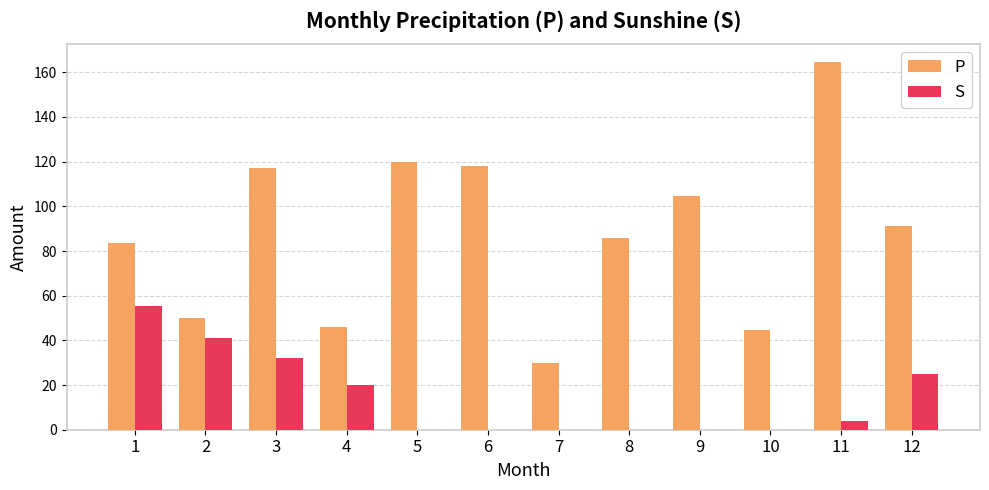

At which category is the sum across all series the highest?

11